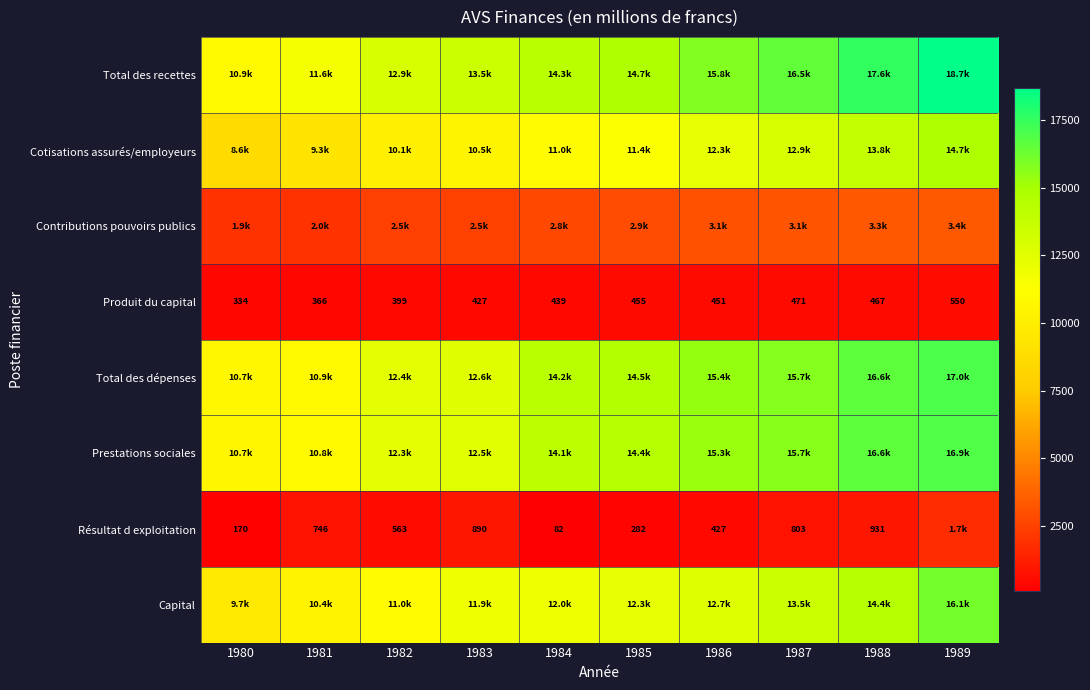

At 1989, list the series in order from smallest to largest.

Produit du capital, Résultat d exploitation, Contributions pouvoirs publics, Cotisations assurés/employeurs, Capital, Prestations sociales, Total des dépenses, Total des recettes